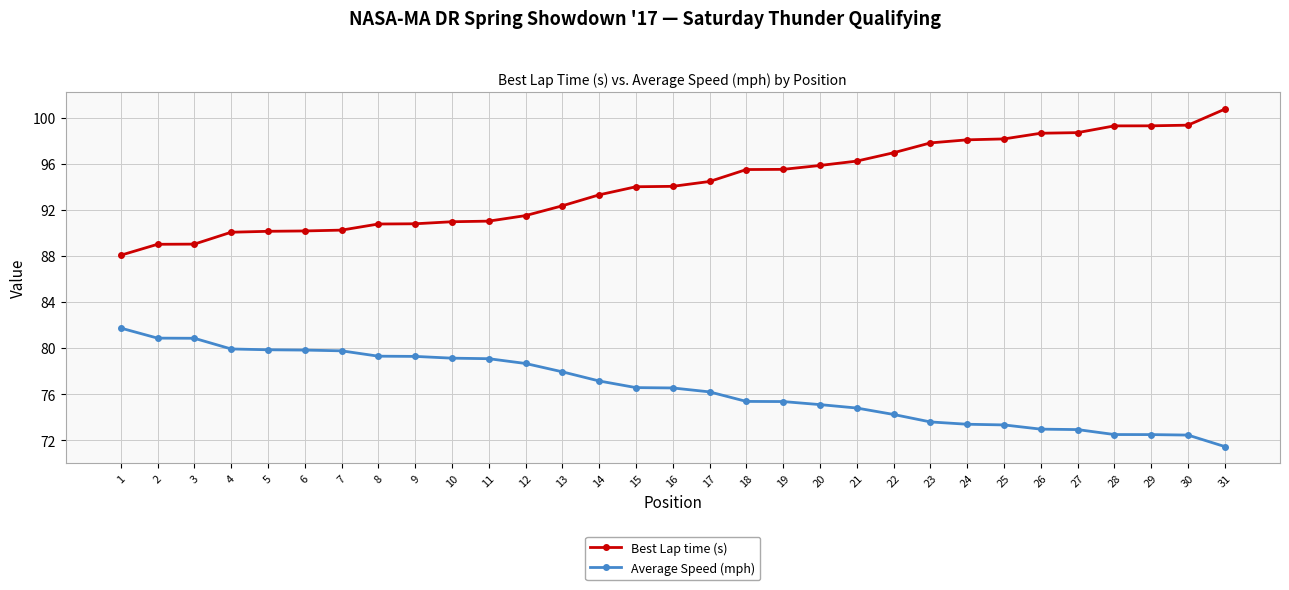

What is the difference between the maximum and minimum values in the Best Lap time (s) series?

12.7